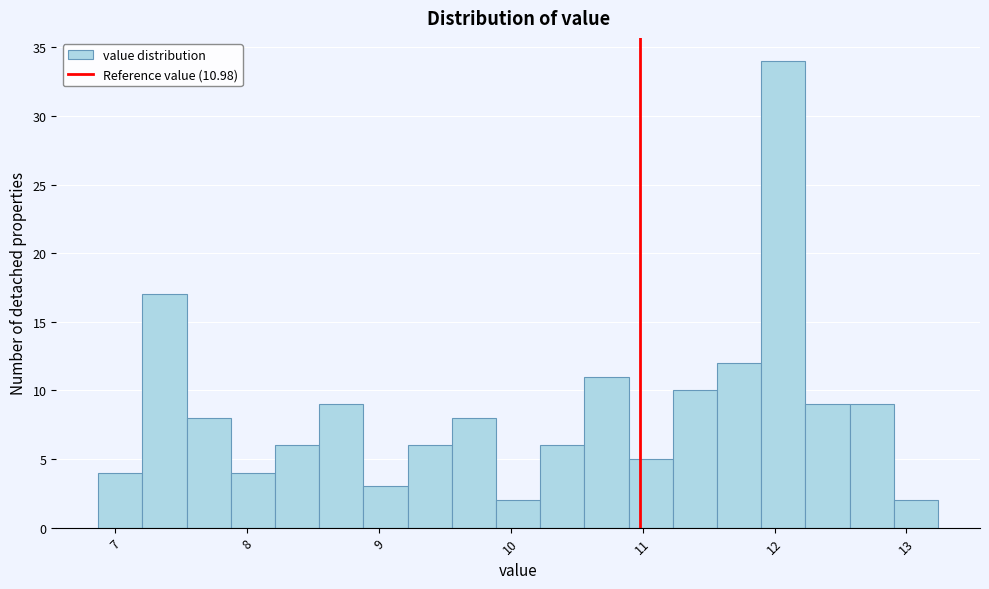

Read against the x-axis, roughly where is the centre of the tallest bar?

12.1